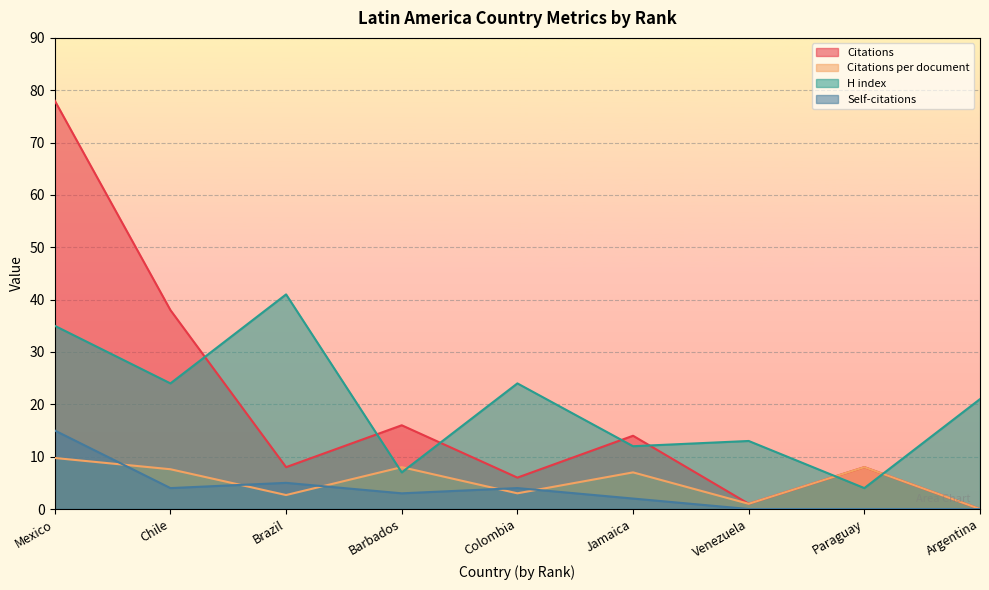

How many values in the Citations per document series exceed 7?

4